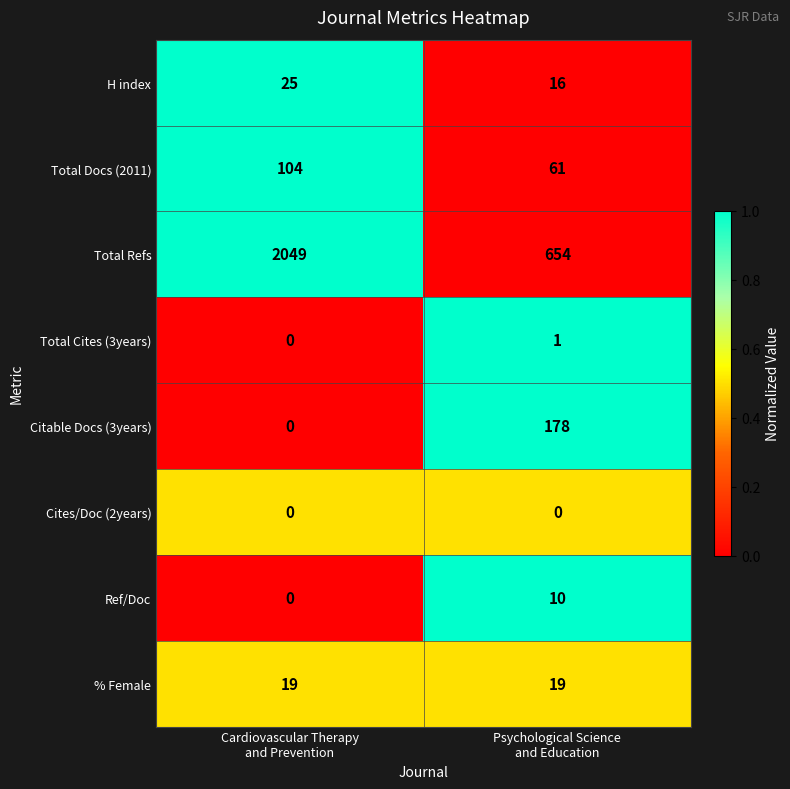

Rank the series by their maximum value, from highest to lowest.

Total Refs, Citable Docs (3years), Total Docs (2011), H index, % Female, Ref/Doc, Total Cites (3years), Cites/Doc (2years)